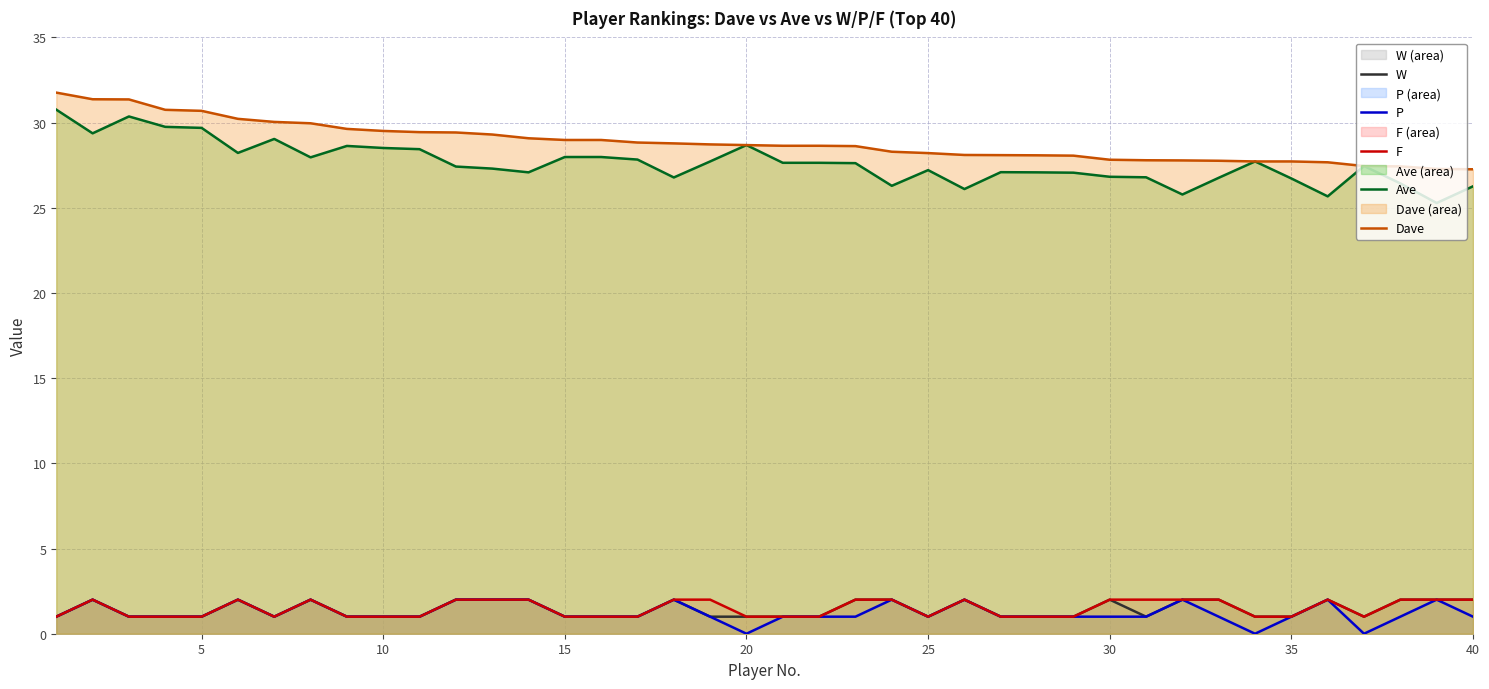

True or false: W and Ave cross at least once.

False